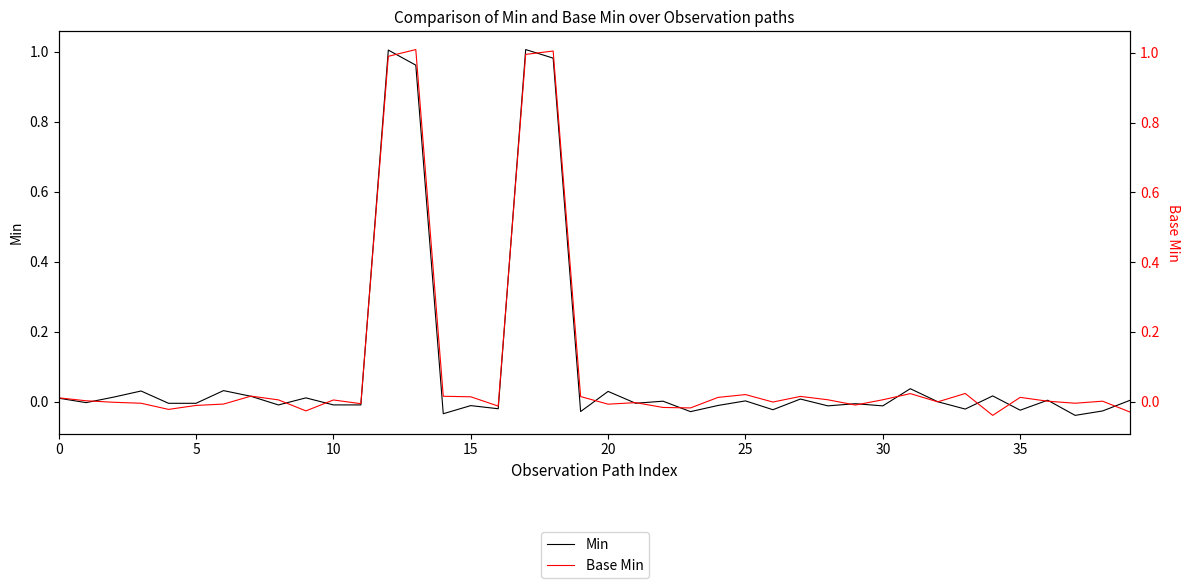

List the series in order of their overall mean, highest first.

Base Min, Min